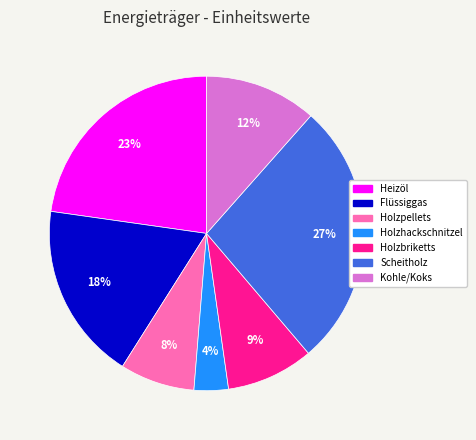

Is it true that Scheitholz is 21% of the pie?

False